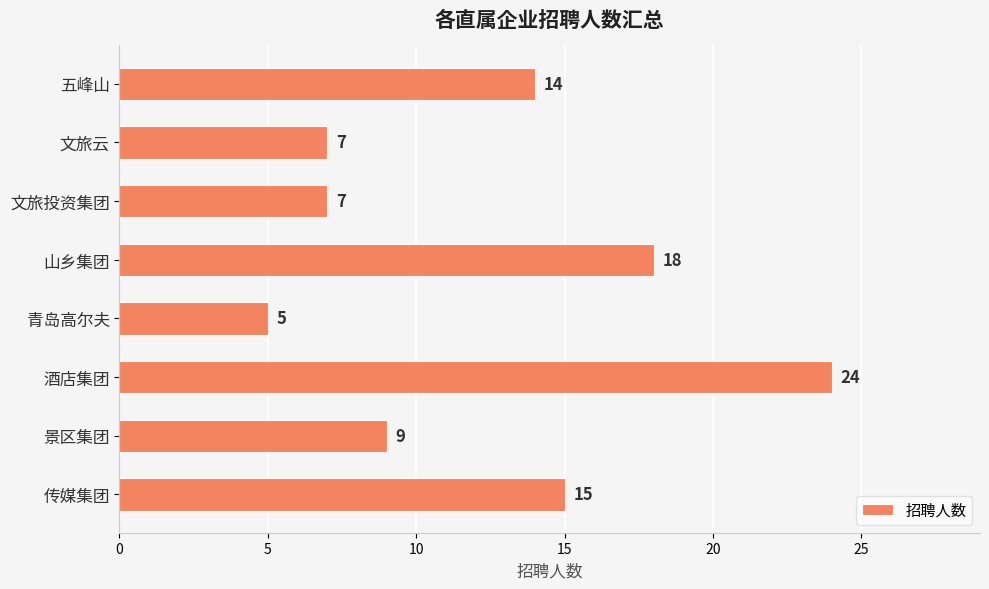

What is the approximate value at 文旅云, to the nearest 10?

10